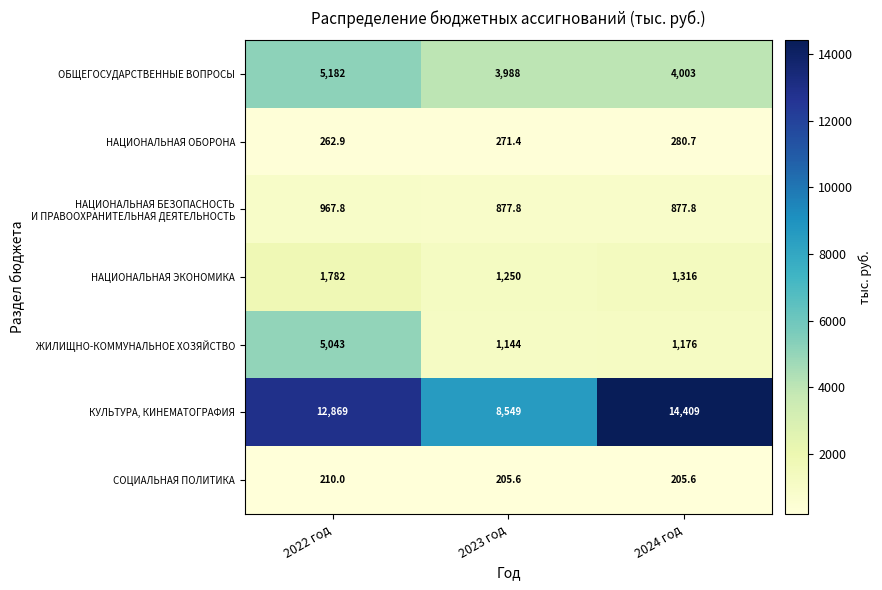

What is the sum of the НАЦИОНАЛЬНАЯ ЭКОНОМИКА values at 2022 год and 2023 год?

3032.0